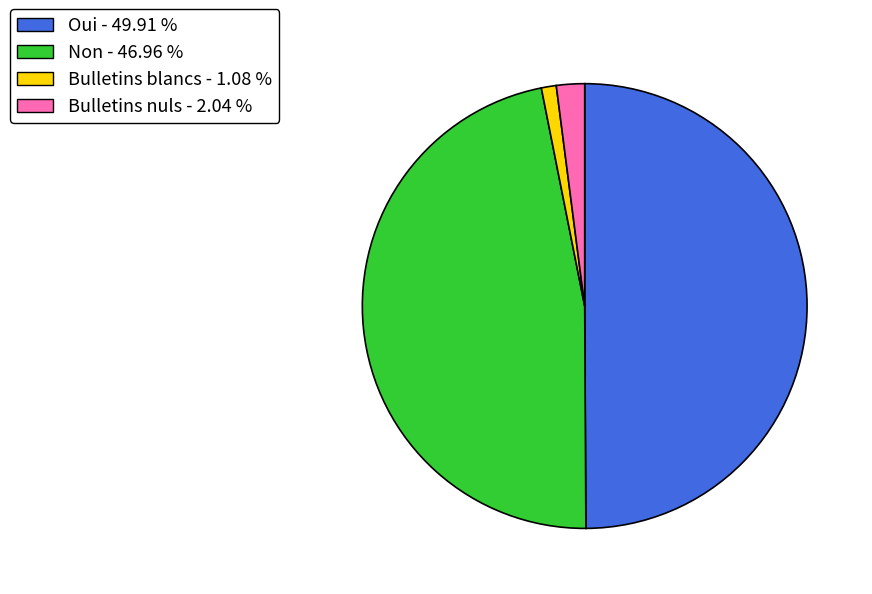

How many slices are in this pie chart?

4